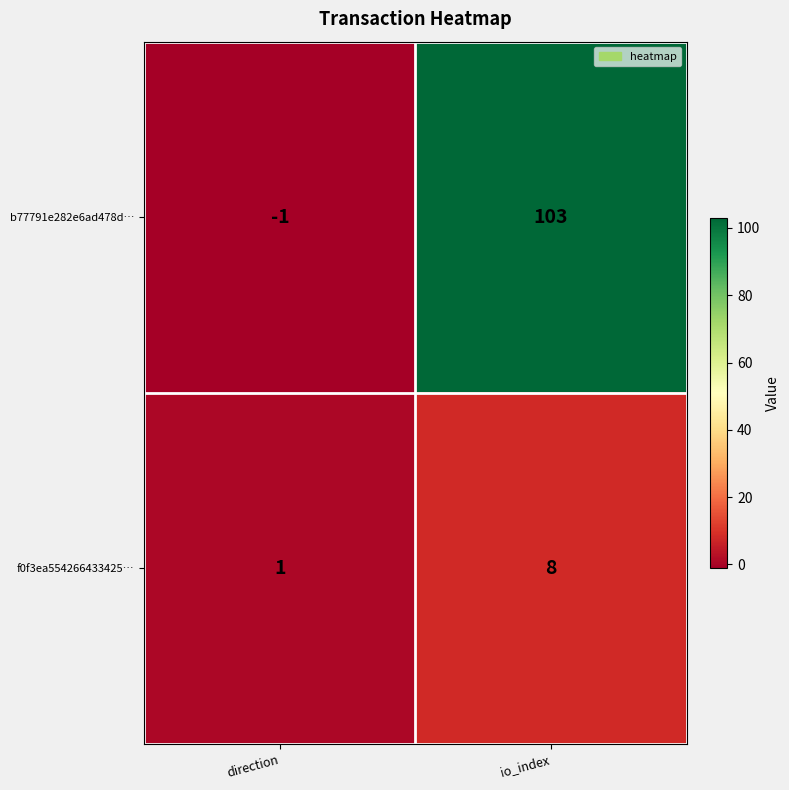

What is the difference between the b77791e282e6ad478d… values at direction and io_index?

104